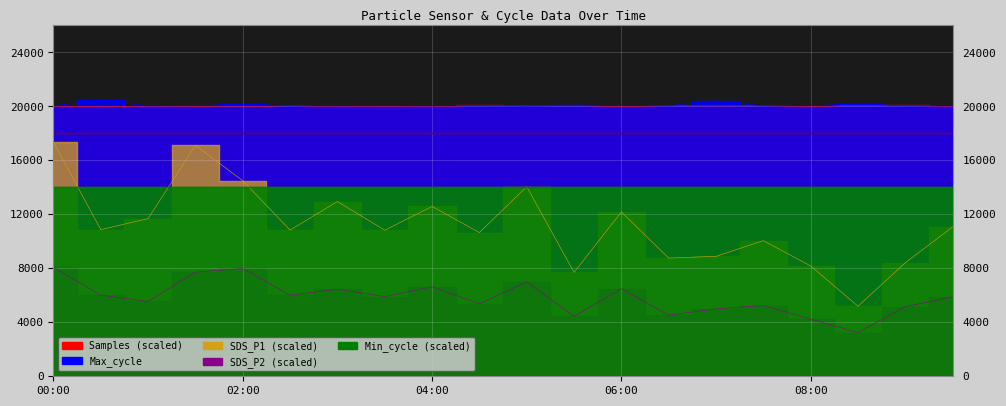

What is the smallest value displayed?

3235.0